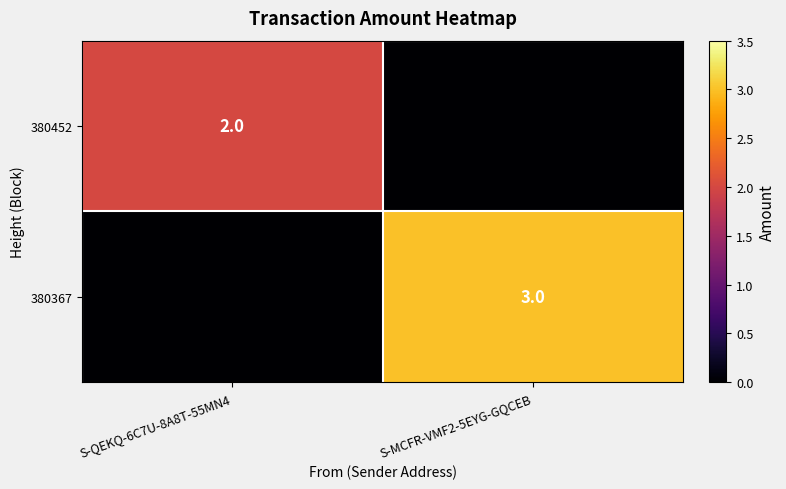

Is it true that 380452 equals 2 at S-QEKQ-6C7U-8A8T-55MN4?

True